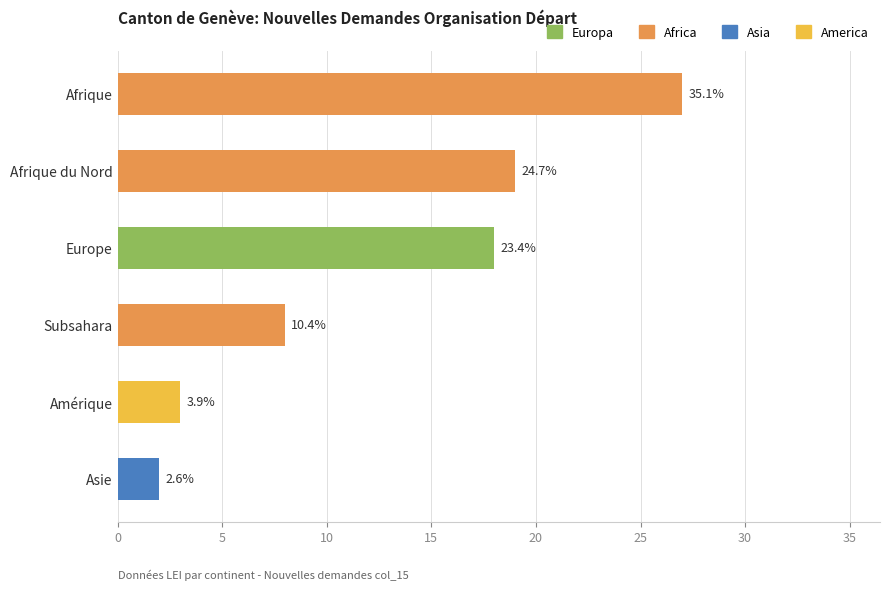

How many bars are there in total?

6